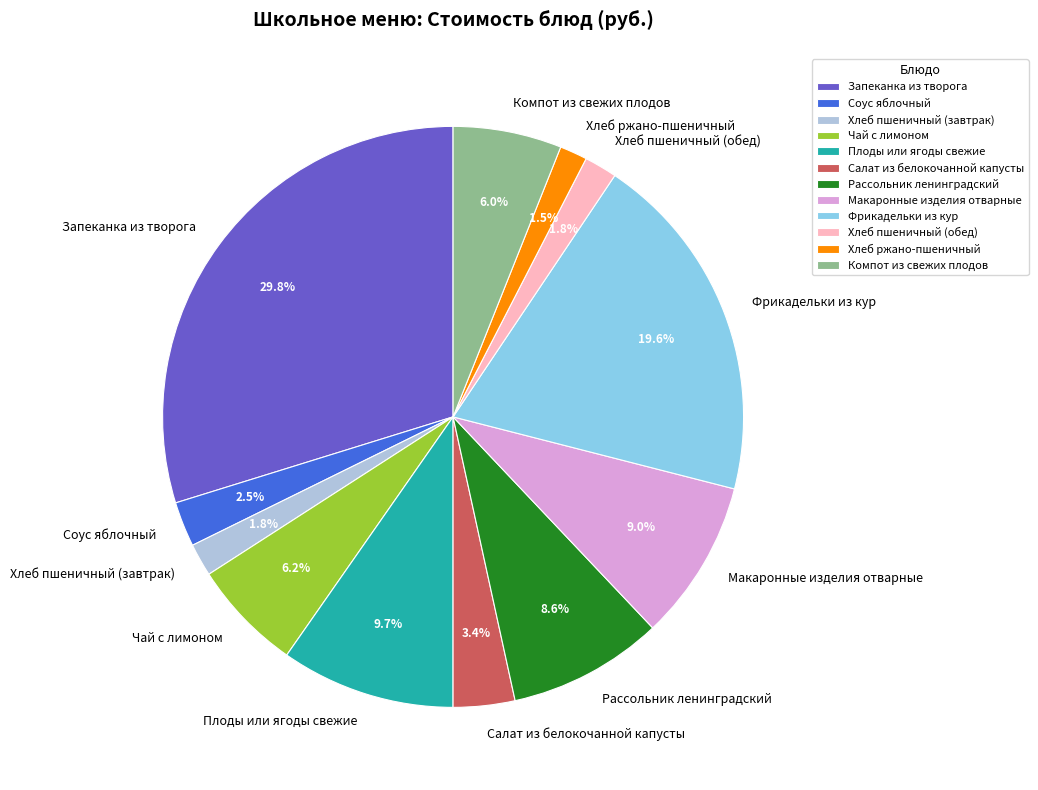

How many slices are in this pie chart?

12